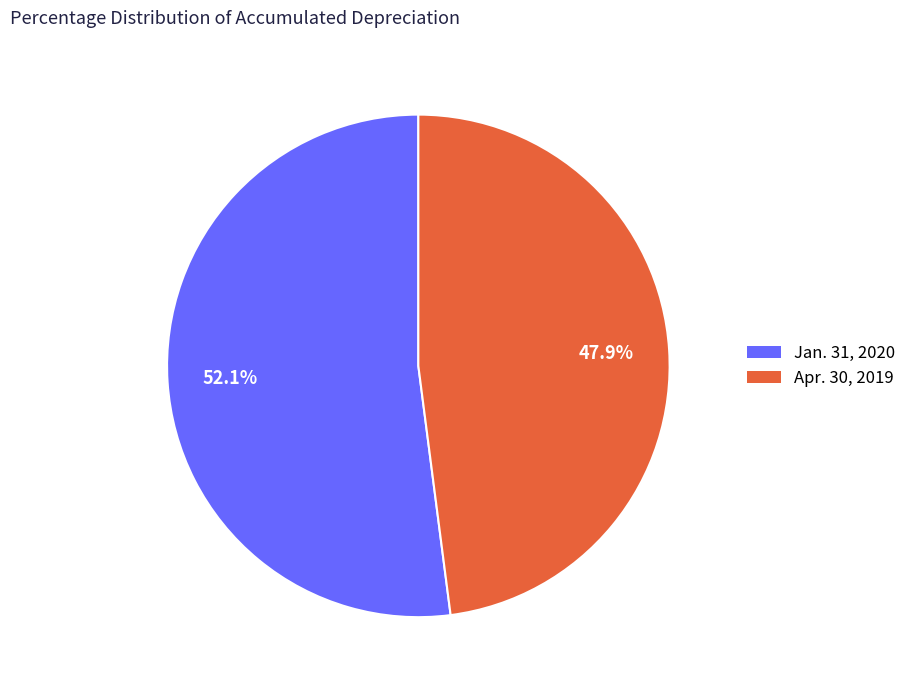

To the nearest percent, what portion does Jan. 31, 2020 represent?

52%